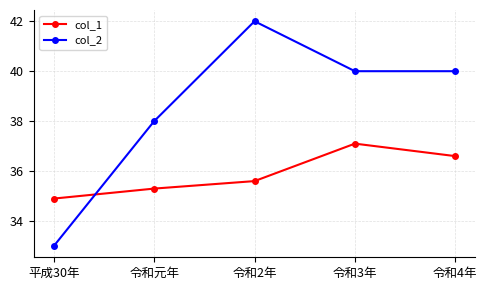

The col_1 series shows 51.1 at 令和4年. True or false?

False